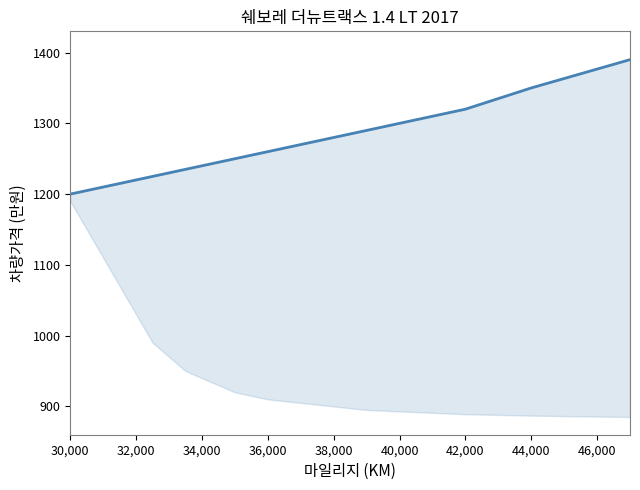

What is the average value?

1262